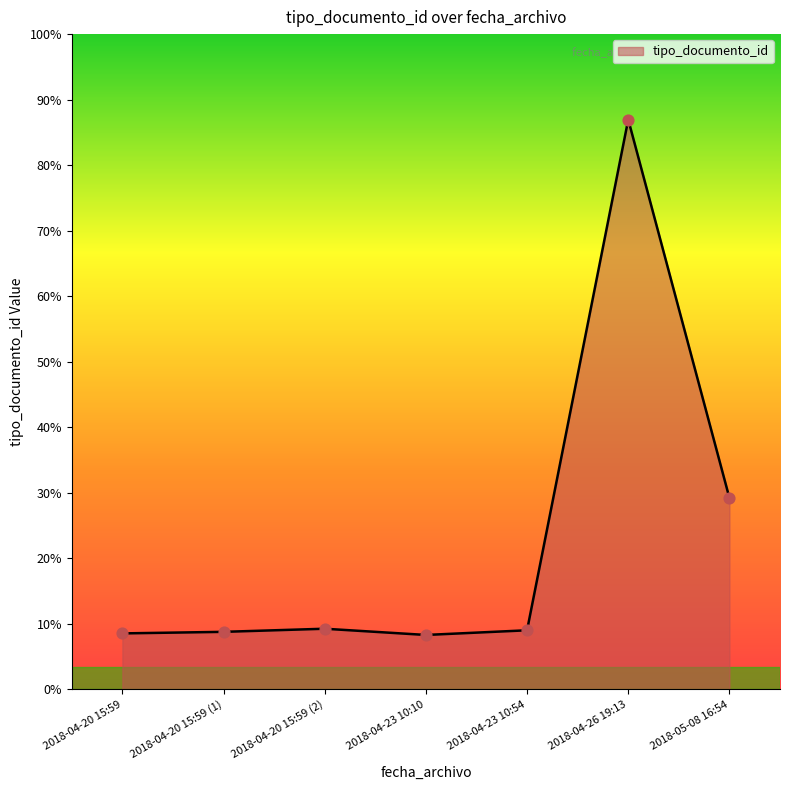

Which has a higher value, 2018-05-08 16:54 or 2018-04-20 15:59?

2018-05-08 16:54